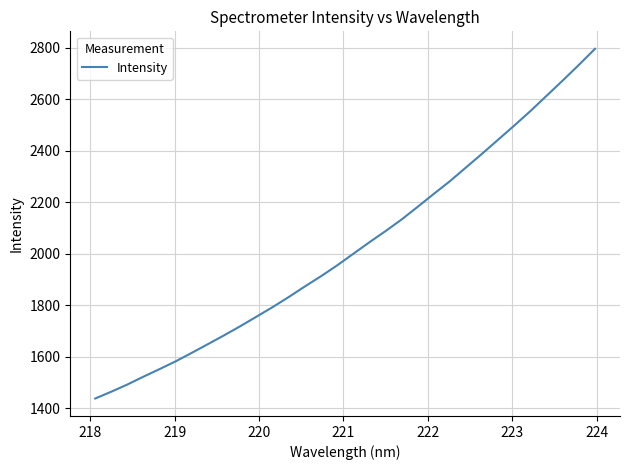

What is the greatest value displayed?

2796.7